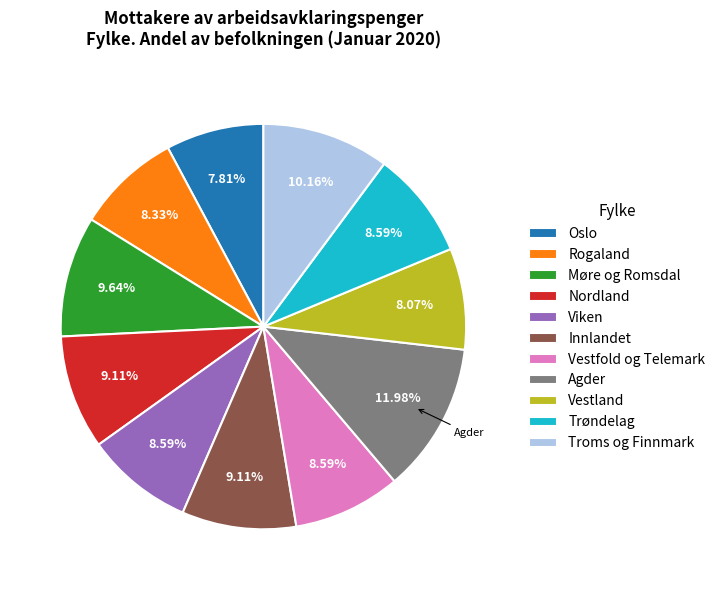

What percentage is the Nordland slice, to the nearest percent?

9%